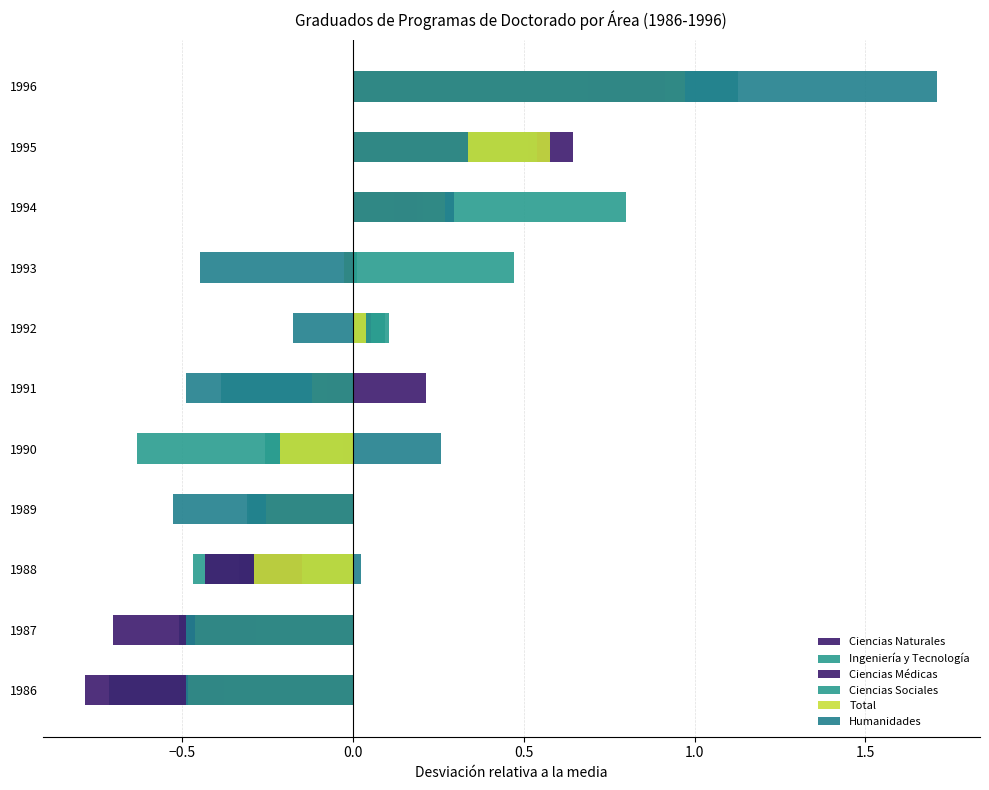

The Humanidades series shows -0.5 at 1991. True or false?

True